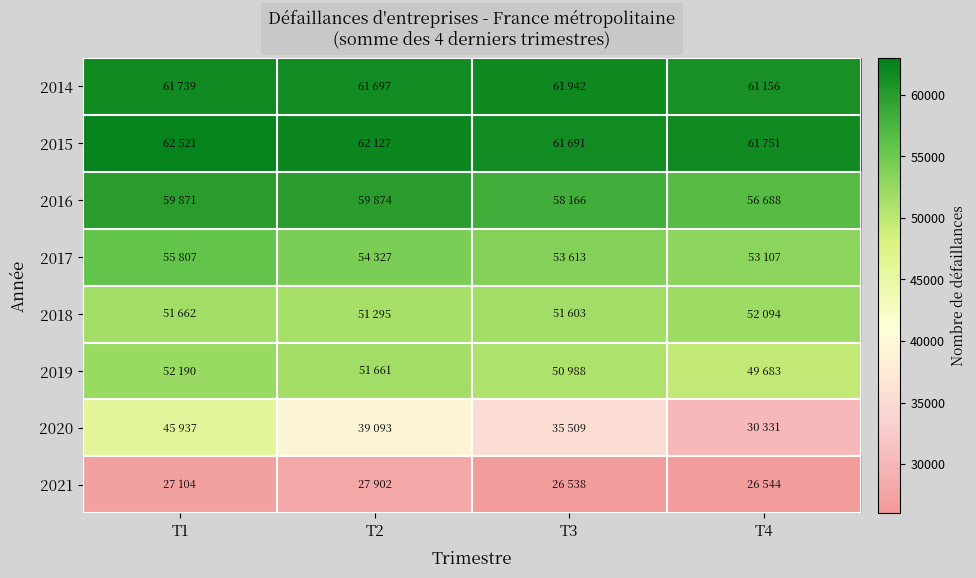

What is the minimum value shown in the chart?

26538